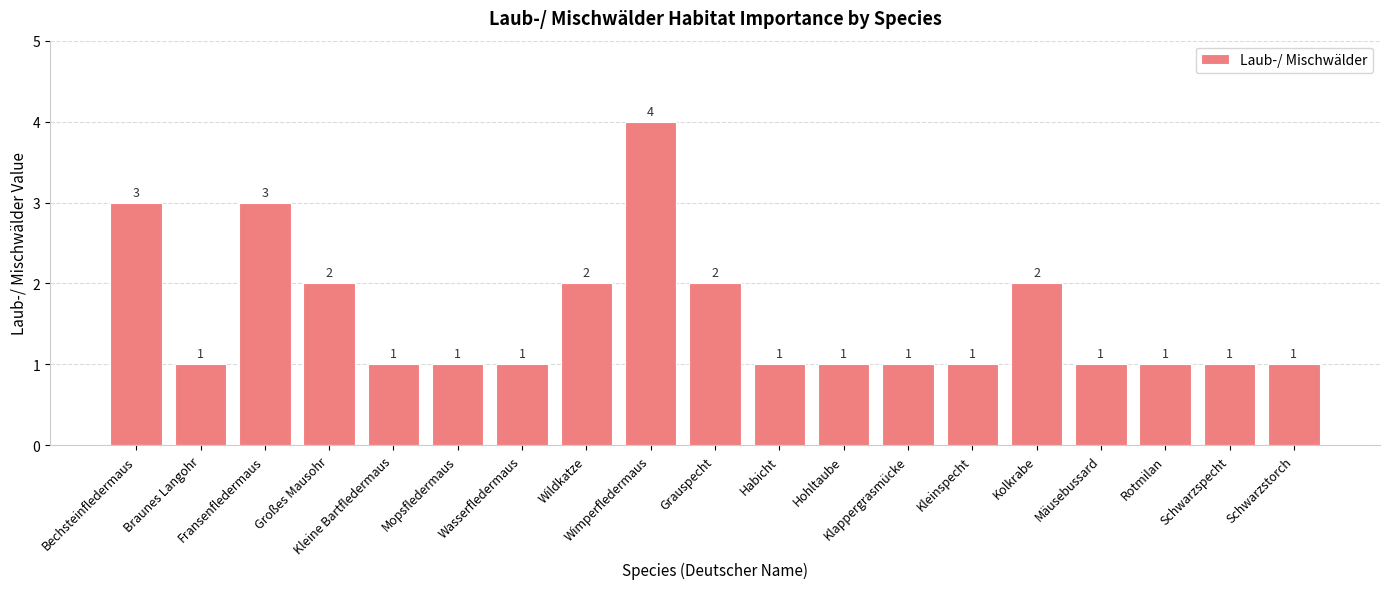

What is the difference between the maximum and minimum values?

3